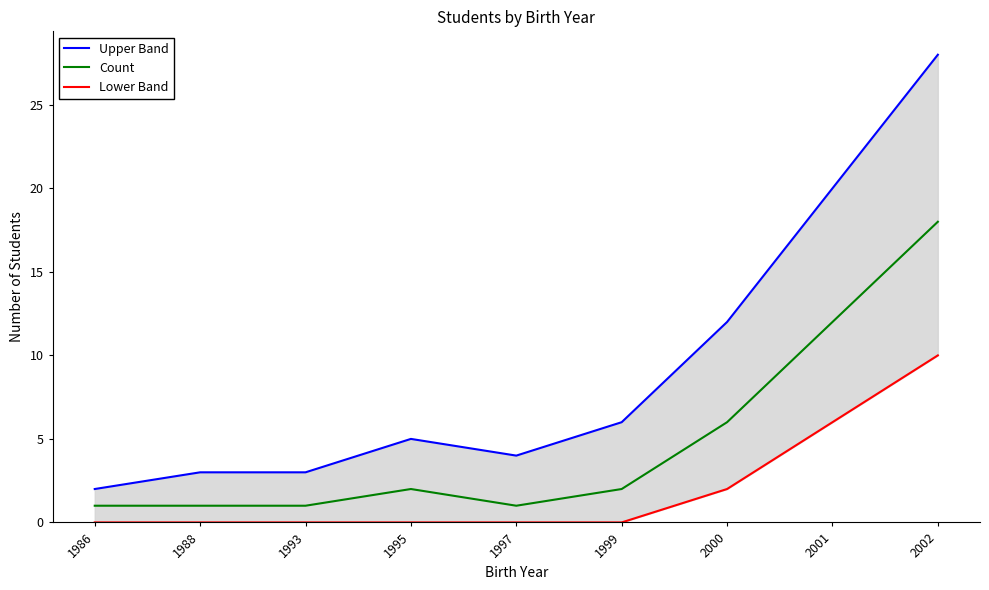

The value of Lower Band at 2000 is 2. True or false?

True